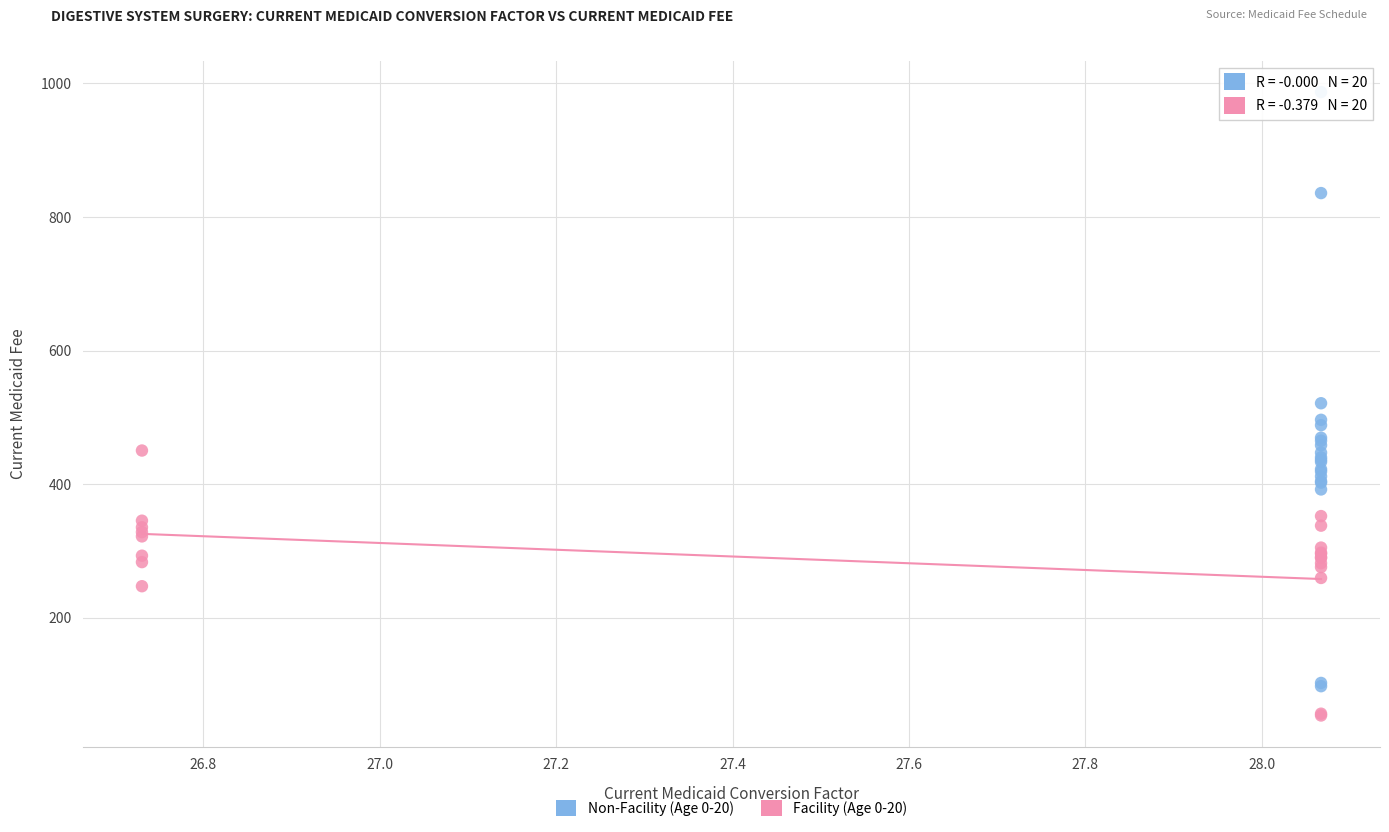

Which series reaches the maximum Y coordinate?

Non-Facility (Age 0-20)